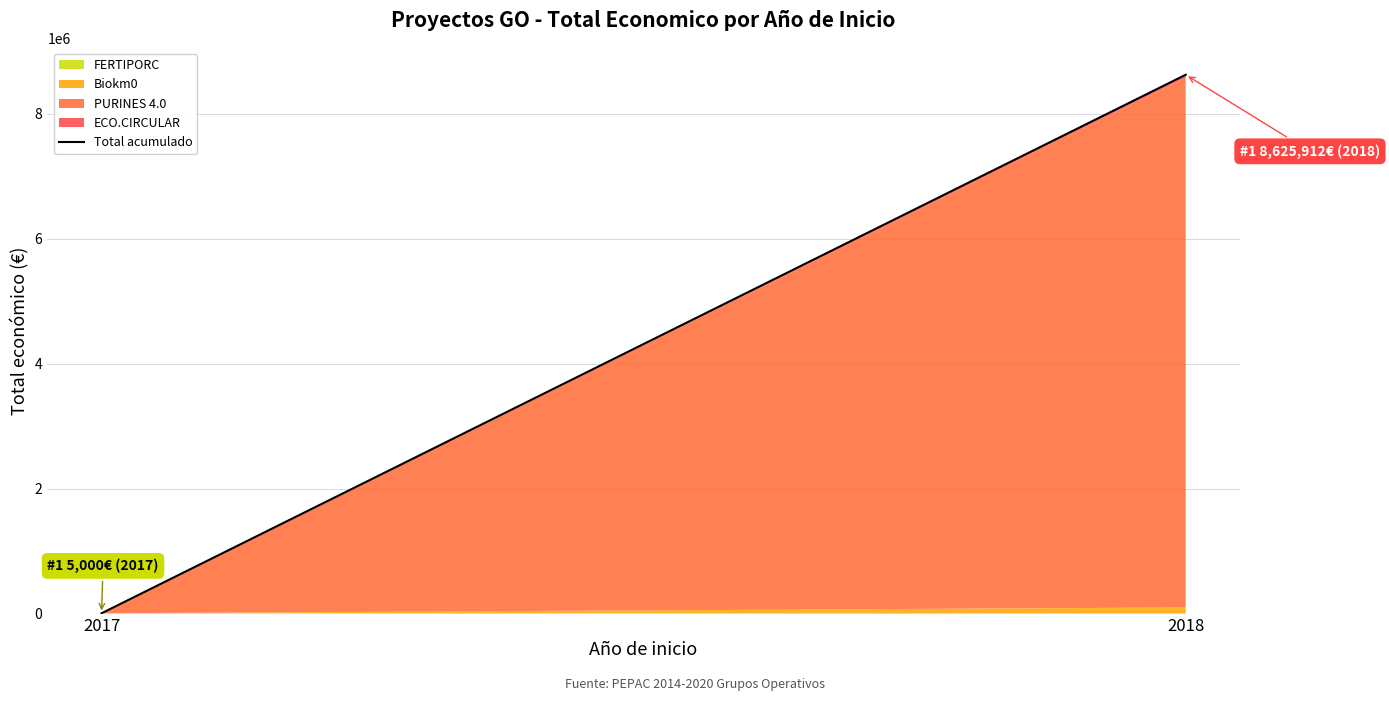

Between 2018 and 2017, which is larger?

2018